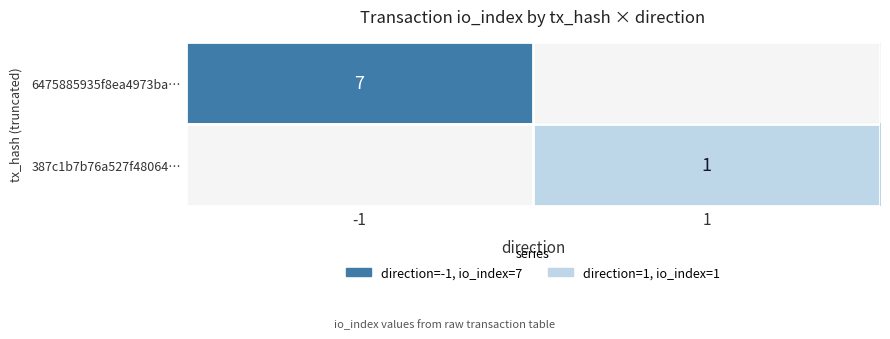

What is the maximum value shown in the chart?

7.0